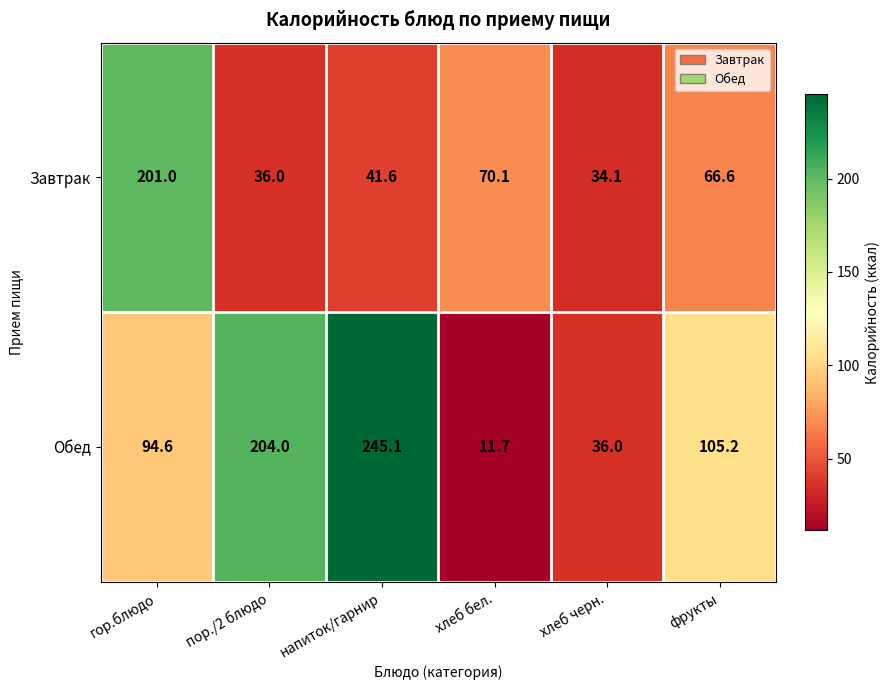

True or false: Завтрак has a value of 34.1 at хлеб черн..

True